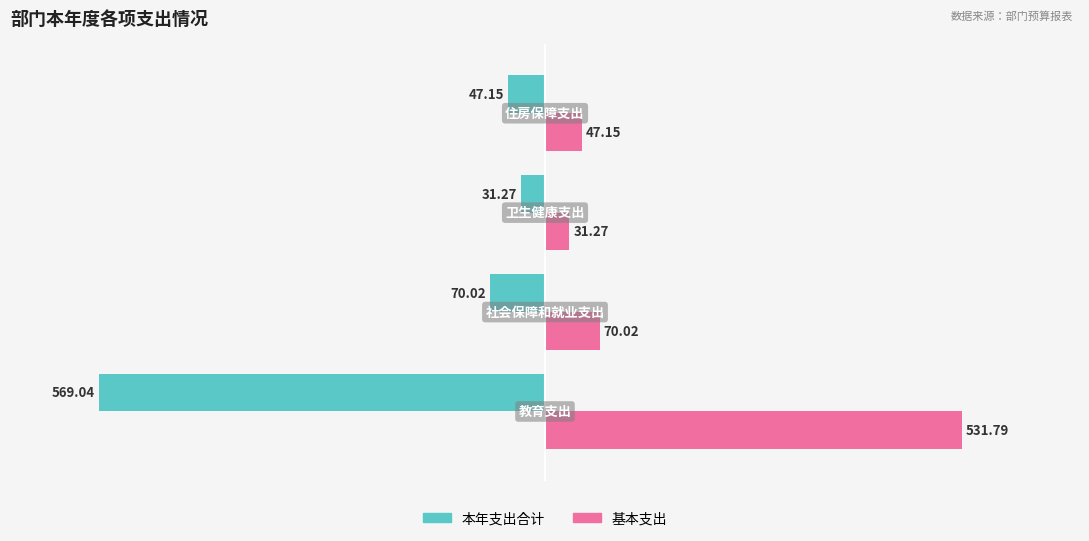

What is the difference between the 本年支出合计 values at 3.0 and 2.0?

15.9